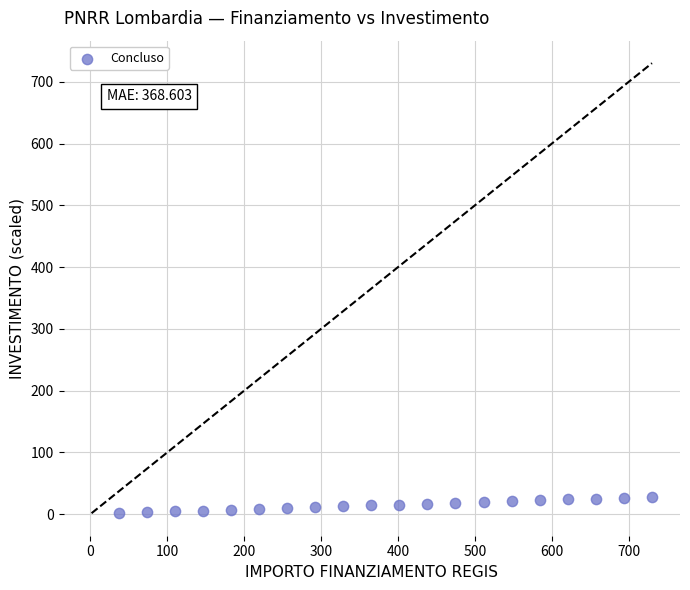

What is the range of Y values (max minus min)?

26.6